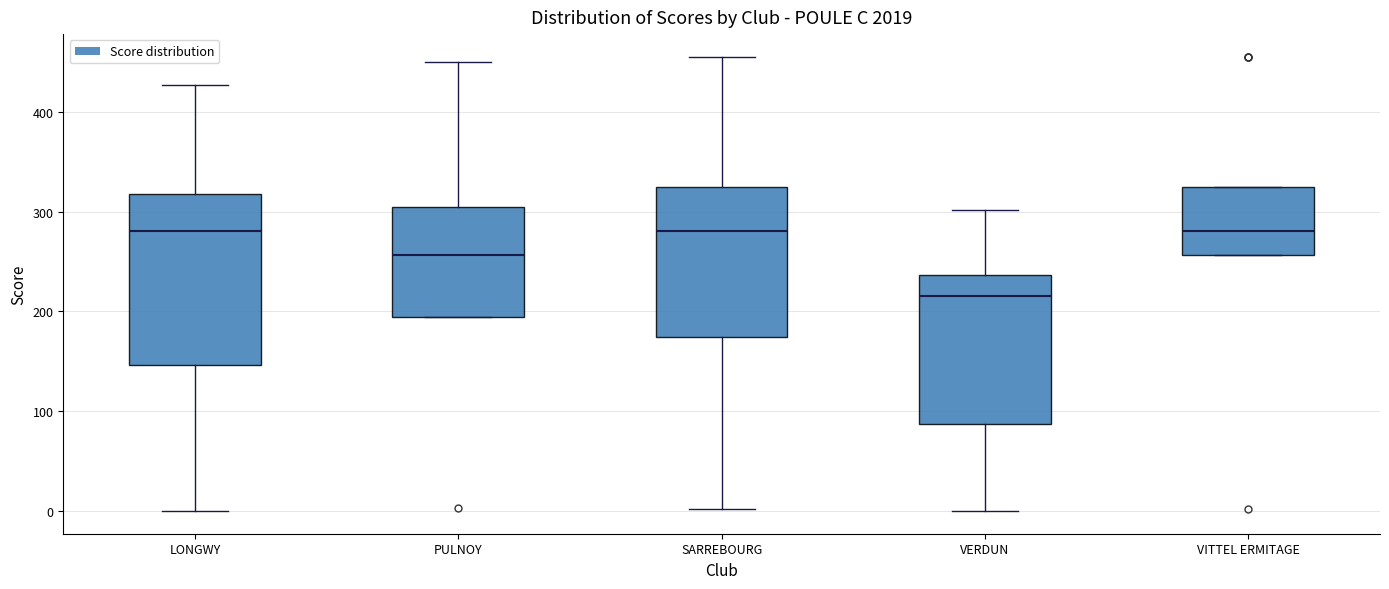

Reading left to right, transcribe this box plot: for each box, give where its median line is, the range the box spans, and where its two whiskers end, as read against the y-axis. The values are not printed on the chart, so give them approximately, as read against the axis.

LONGWY: median 280, box 150 to 320, whiskers 0 to 430
PULNOY: median 260, box 190 to 300, whiskers 190 to 450
SARREBOURG: median 280, box 170 to 320, whiskers 0 to 460
VERDUN: median 220, box 90 to 240, whiskers 0 to 300
VITTEL ERMITAGE: median 280, box 260 to 320, whiskers 260 to 320